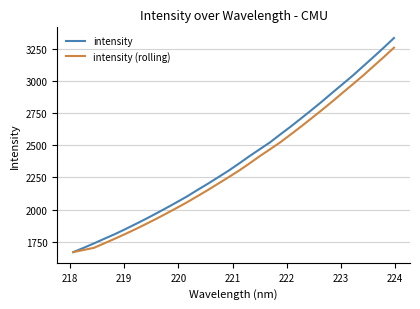

List the series in order of their peak value, lowest first.

intensity (rolling), intensity